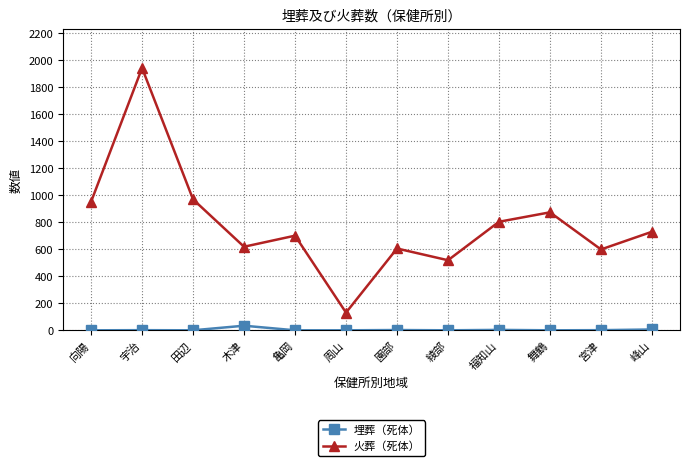

True or false: 埋葬（死体） and 火葬（死体） intersect in this chart.

False